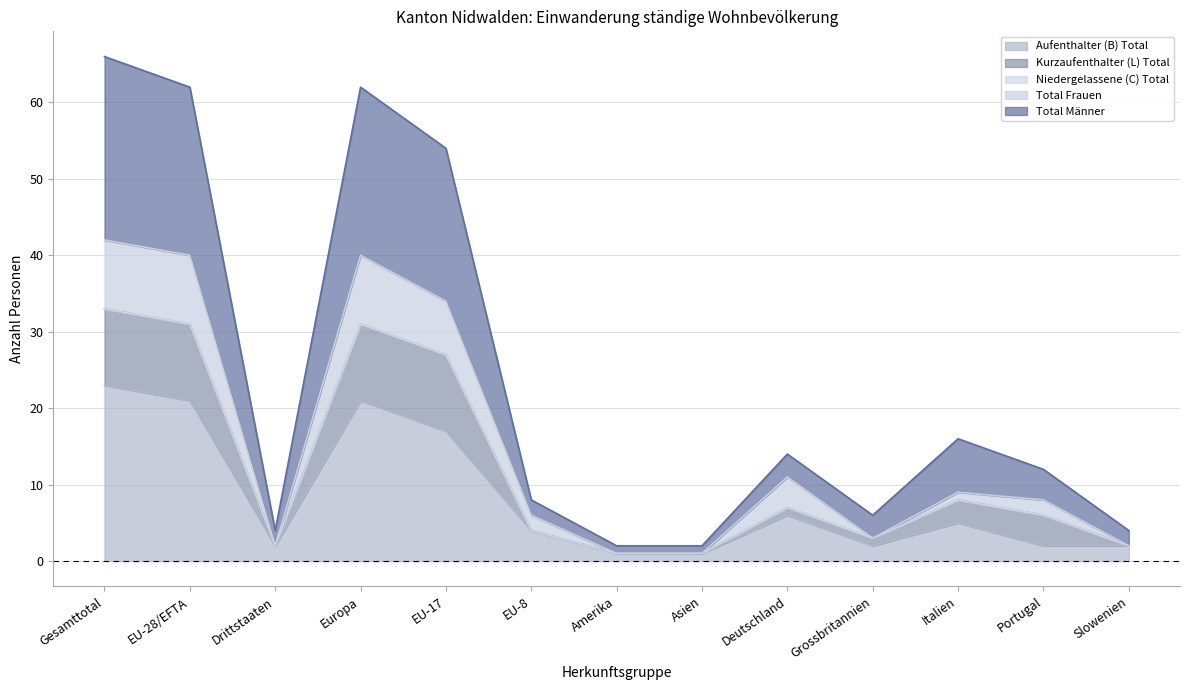

What is the label of the 12th point from the left?

Portugal